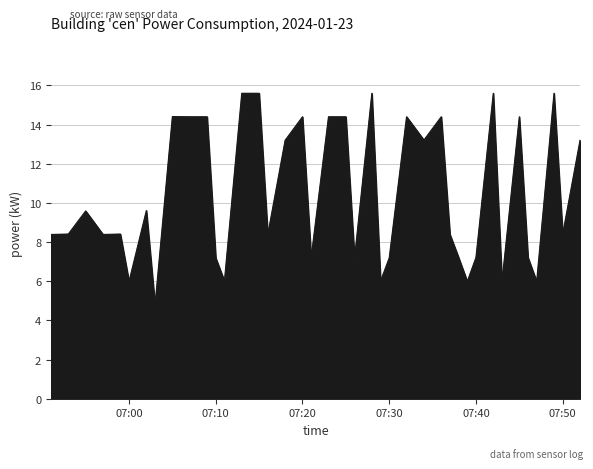

What is the difference between the maximum and minimum values?

10.8